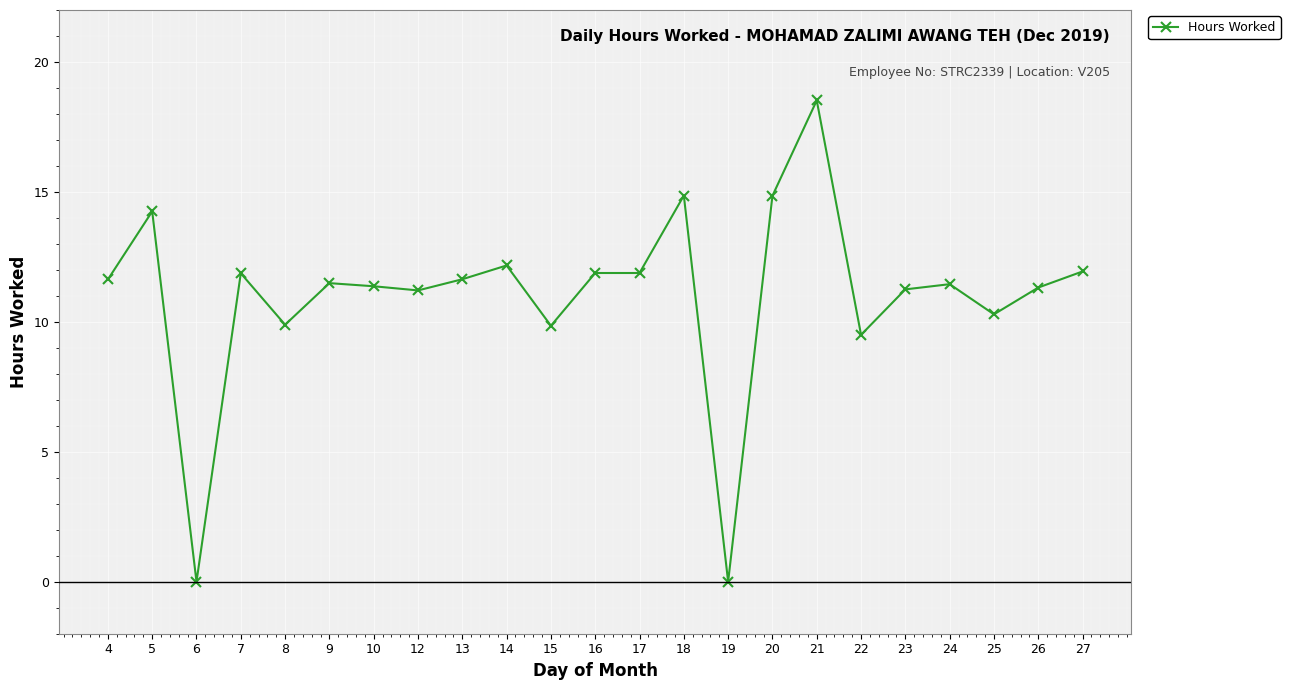

Where is the first local maximum?

5